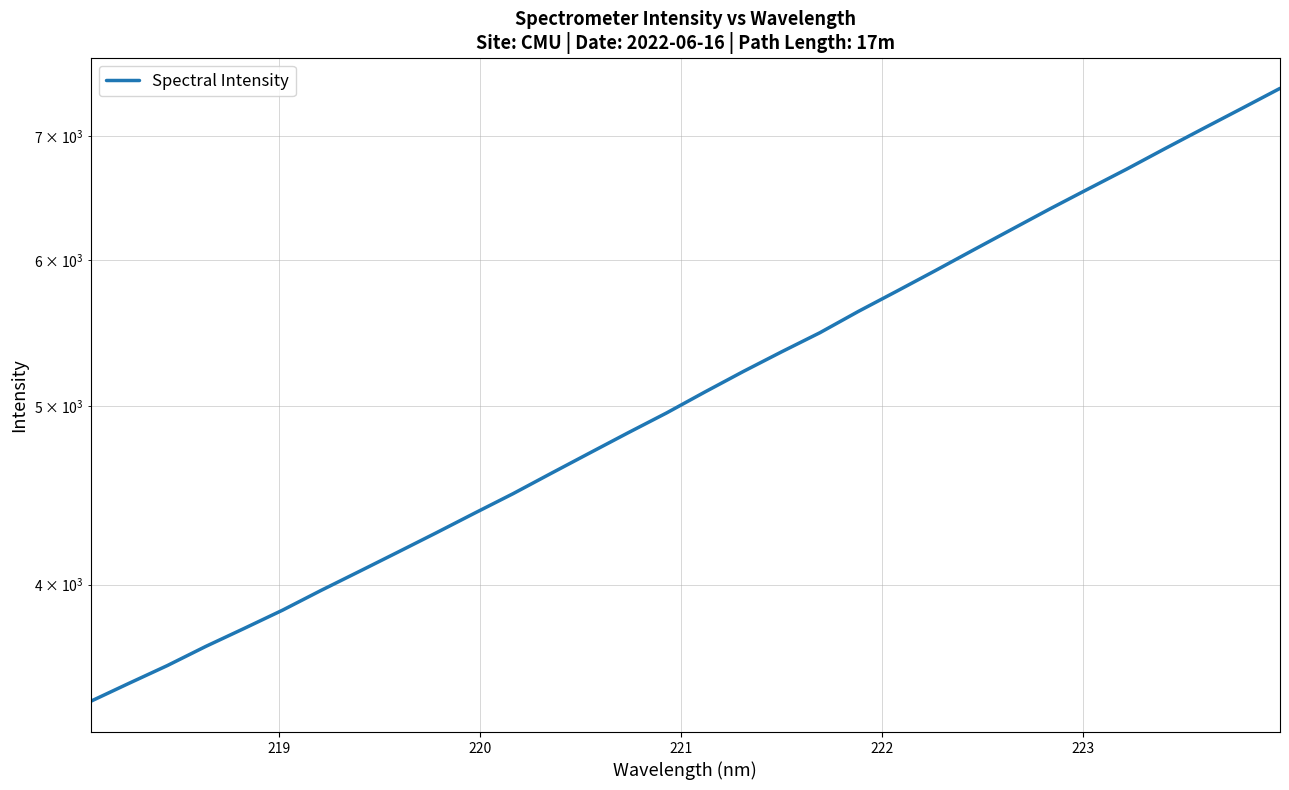

How many values are below 5086?

16